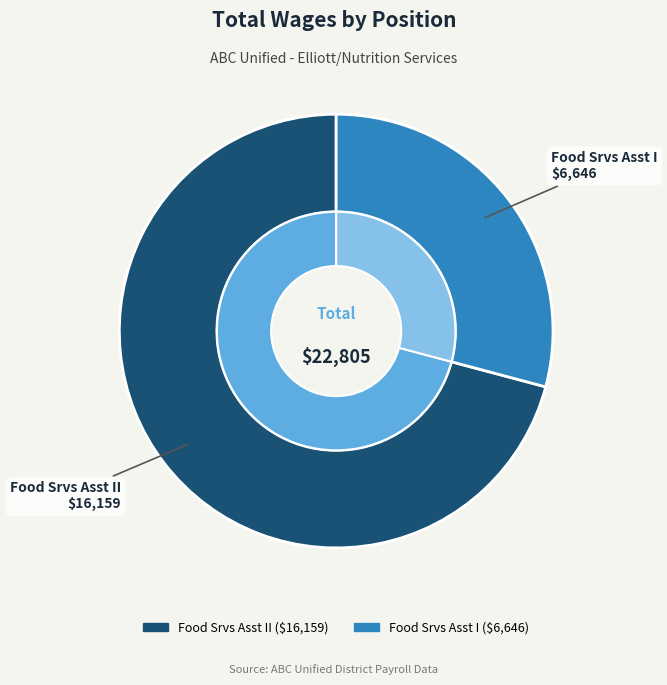

What is the ratio of the value at Food Srvs Asst II to the value at Food Srvs Asst I?

2.4